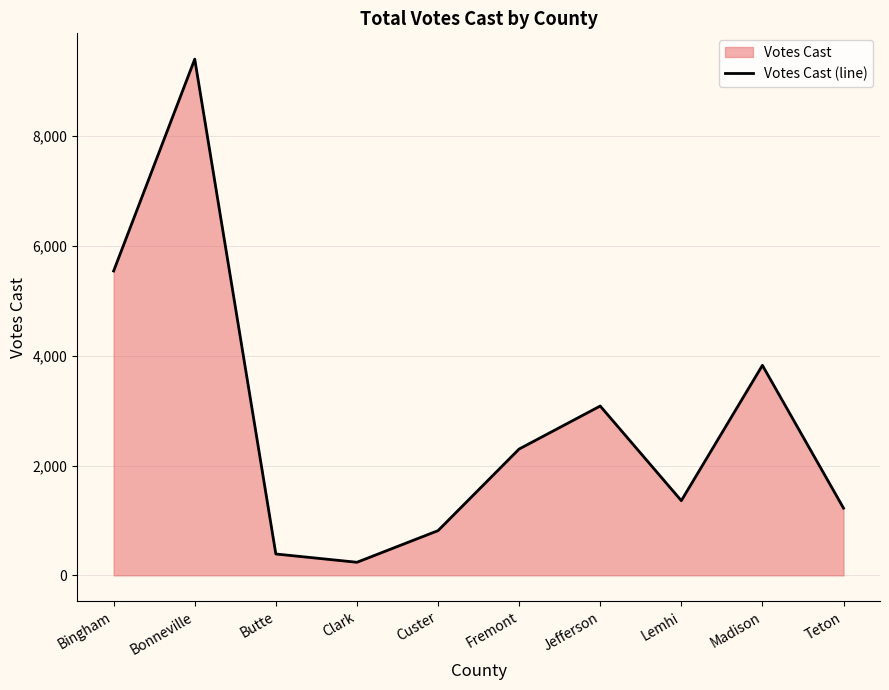

What is the label of the 1st point from the right?

Teton